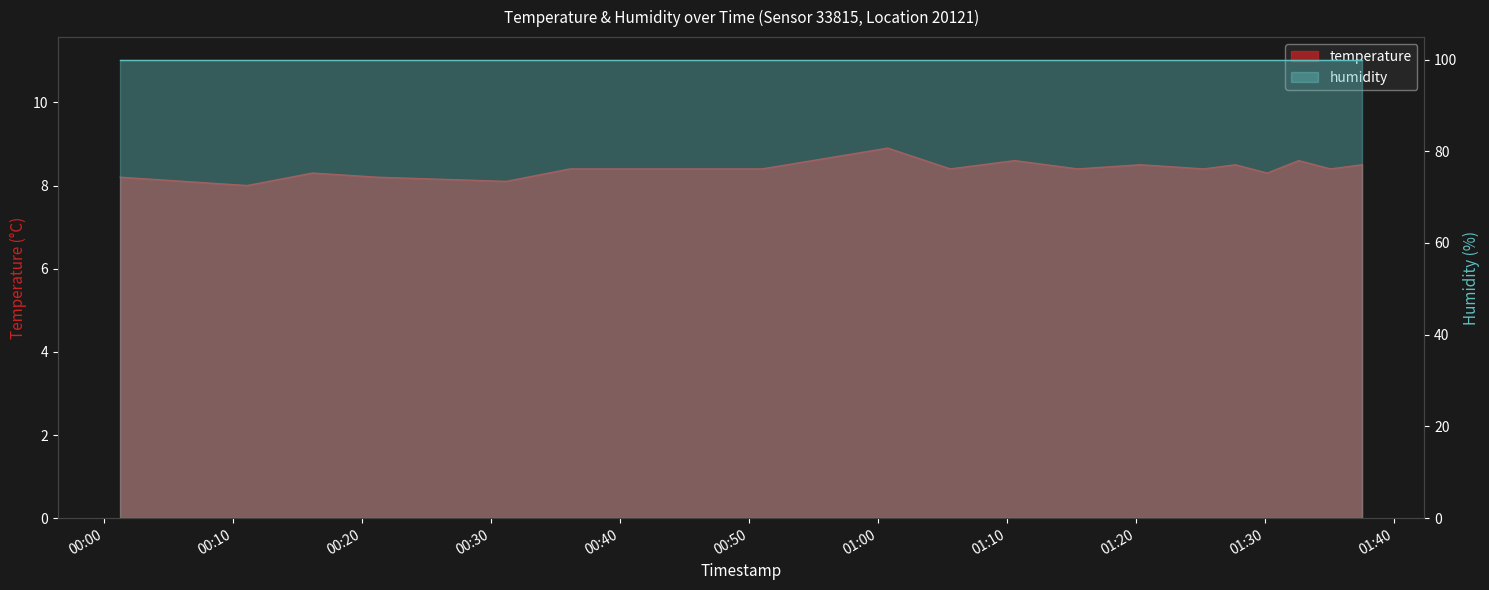

Reading left to right, list all the values displayed in this chart.

2023-02-23T00:01:15=8.2	2023-02-23T00:11:06=8.0	2023-02-23T00:16:10=8.3	2023-02-23T00:21:13=8.2	2023-02-23T00:31:12=8.1	2023-02-23T00:36:08=8.4	2023-02-23T00:41:09=8.4	2023-02-23T00:51:02=8.4	2023-02-23T01:00:47=8.9	2023-02-23T01:05:38=8.4	2023-02-23T01:10:37=8.6	2023-02-23T01:15:30=8.4	2023-02-23T01:20:23=8.5	2023-02-23T01:25:18=8.4	2023-02-23T01:27:44=8.5	2023-02-23T01:30:12=8.3	2023-02-23T01:32:39=8.6	2023-02-23T01:35:07=8.4	2023-02-23T01:37:34=8.5